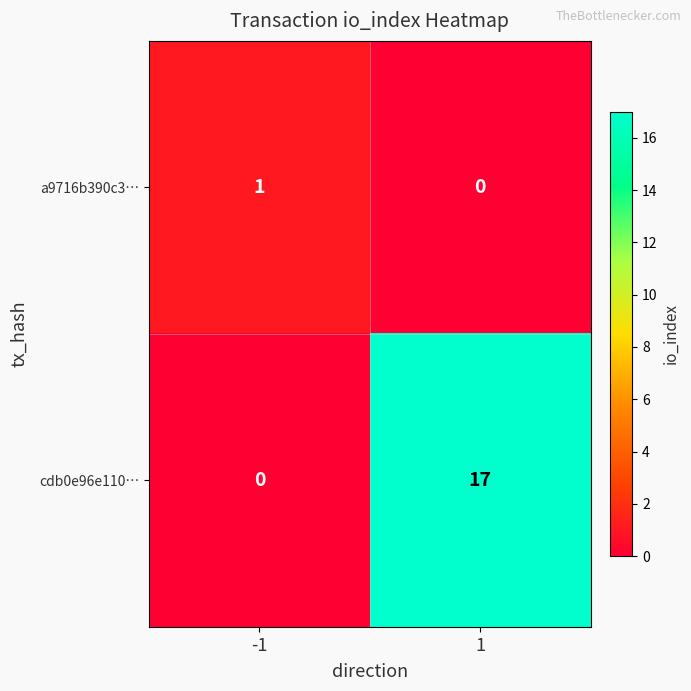

Is it true that cdb0e96e110… equals 0 at -1?

True